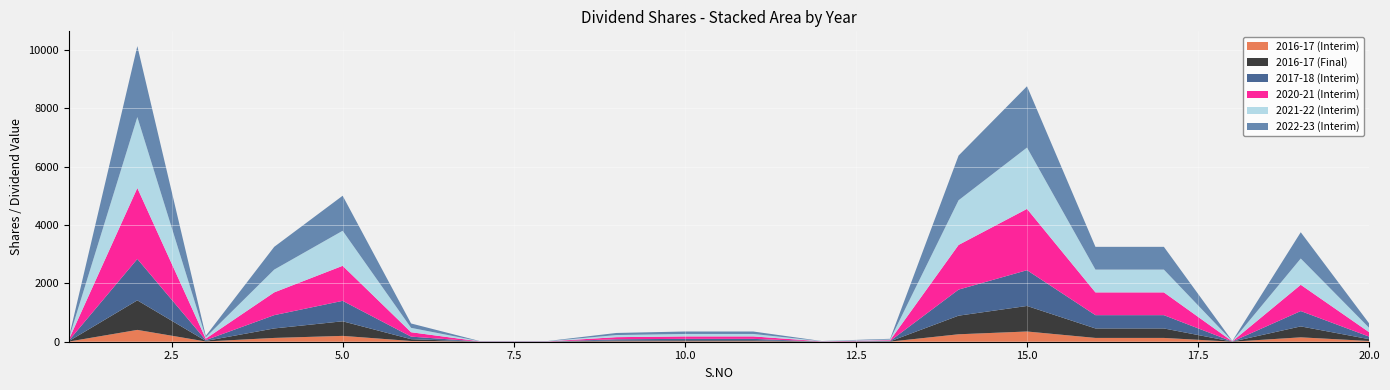

Reading right to left, list all the values displayed in this chart.

2016-17 (Interim): 20=25.0	19=150.0	18=1.0	17=130.0	16=130.0	15=350.0	14=255.0	13=4.0	12=1.0	11=14.0	10=14.0	9=12.0	8=1.0	7=1.0	6=25.0	5=200.0	4=130.0	3=8.0	2=405.0	1=6.0
2016-17 (Final): 20=62.5	19=375.0	18=2.5	17=325.0	16=325.0	15=875.0	14=637.5	13=10.0	12=2.5	11=35.0	10=35.0	9=30.0	8=2.5	7=2.5	6=62.5	5=500.0	4=325.0	3=20.0	2=1012.5	1=15.0
2017-18 (Interim): 20=87.5	19=525.0	18=3.5	17=455.0	16=455.0	15=1225.0	14=892.5	13=14.0	12=3.5	11=49.0	10=49.0	9=42.0	8=3.5	7=3.5	6=87.5	5=700.0	4=455.0	3=28.0	2=1417.5	1=21.0
2020-21 (Interim): 20=150.0	19=900.0	18=6.0	17=780.0	16=780.0	15=2100.0	14=1530.0	13=24.0	12=6.0	11=84.0	10=84.0	9=72.0	8=6.0	7=6.0	6=150.0	5=1200.0	4=780.0	3=48.0	2=2430.0	1=36.0
2021-22 (Interim): 20=150.0	19=900.0	18=6.0	17=780.0	16=780.0	15=2100.0	14=1530.0	13=24.0	12=6.0	11=84.0	10=84.0	9=72.0	8=6.0	7=6.0	6=150.0	5=1200.0	4=780.0	3=48.0	2=2430.0	1=36.0
2022-23 (Interim): 20=150.0	19=900.0	18=6.0	17=780.0	16=780.0	15=2100.0	14=1530.0	13=24.0	12=5.0	11=84.0	10=84.0	9=72.0	8=6.0	7=6.0	6=150.0	5=1200.0	4=780.0	3=48.0	2=2430.0	1=36.0